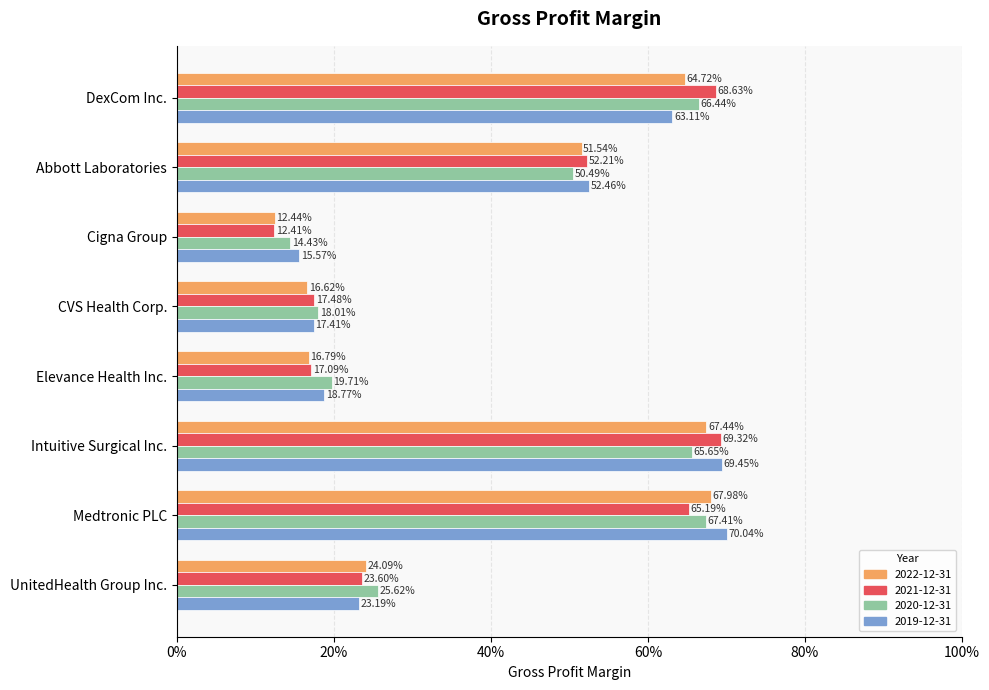

What are all the series names shown in the legend?

2022-12-31, 2021-12-31, 2020-12-31, 2019-12-31